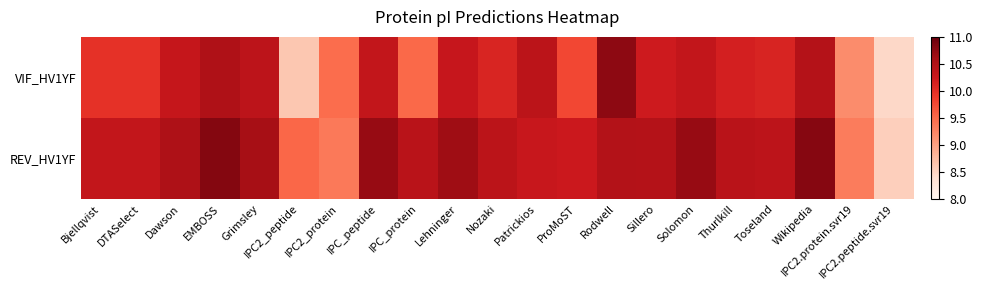

Which series has the widest spread of values?

VIF_HV1YF